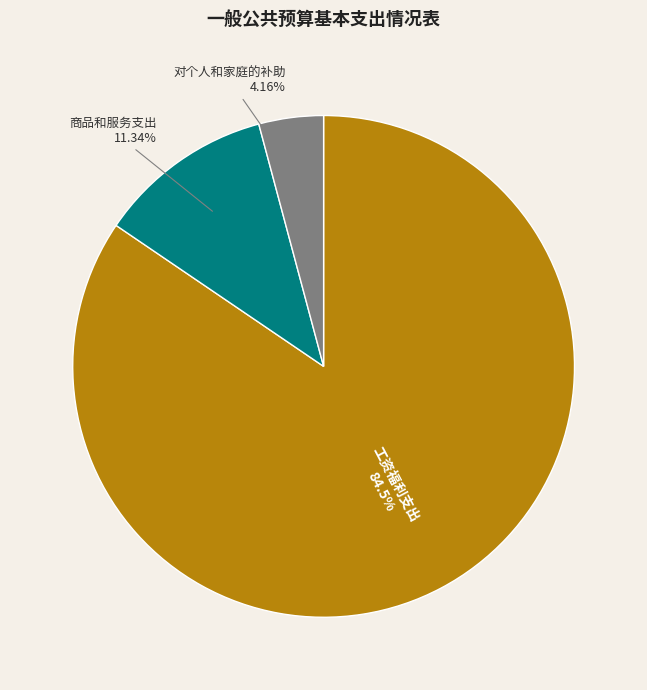

What is the smallest slice in the pie chart?

对个人和家庭的补助